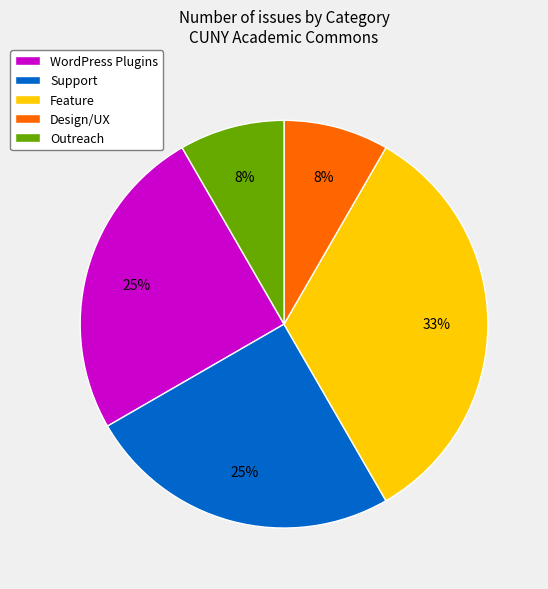

Do Feature and WordPress Plugins together represent more than half of the pie?

Yes